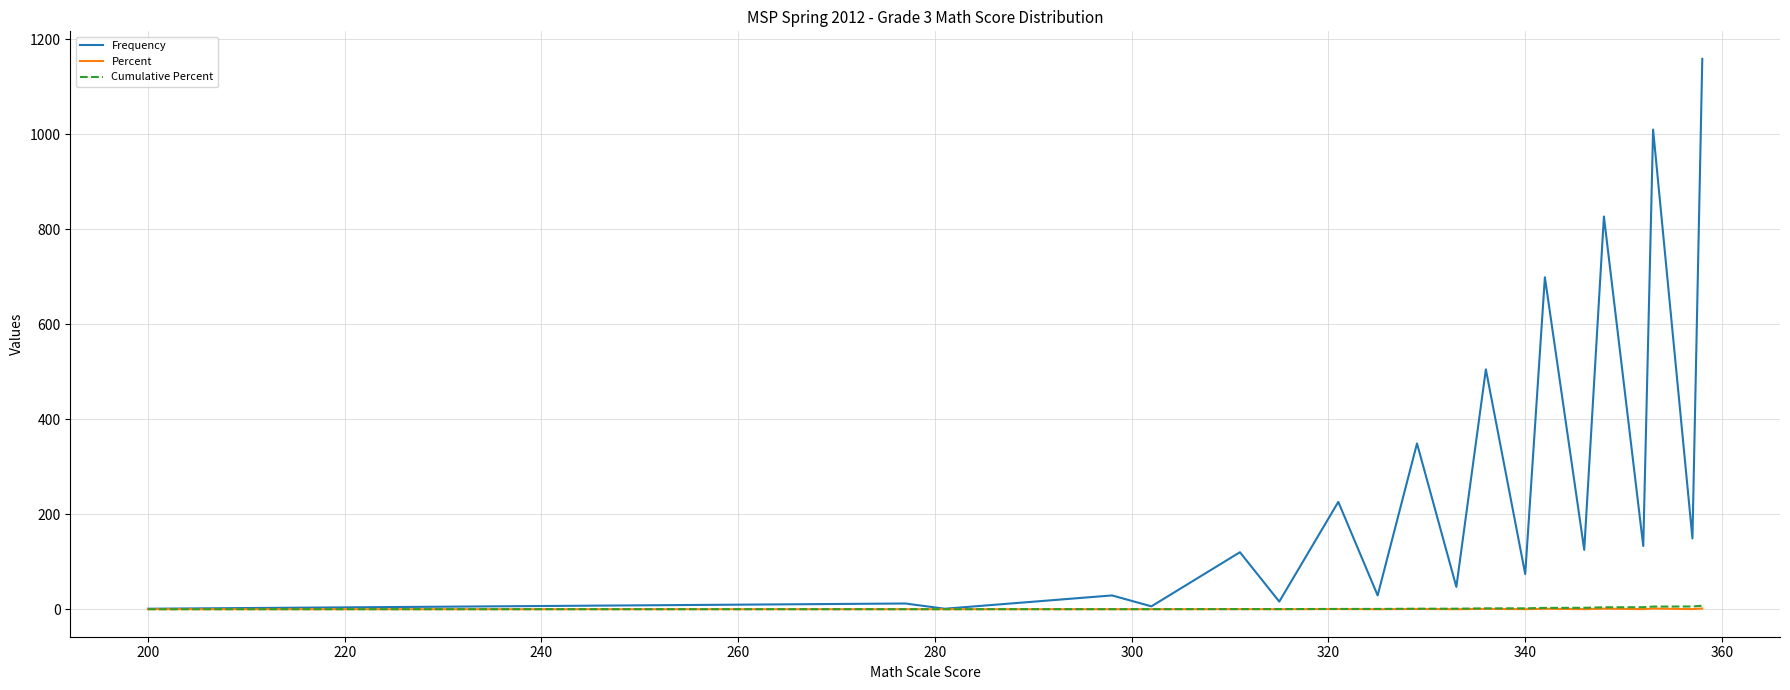

Which series has the largest total across all categories?

Frequency